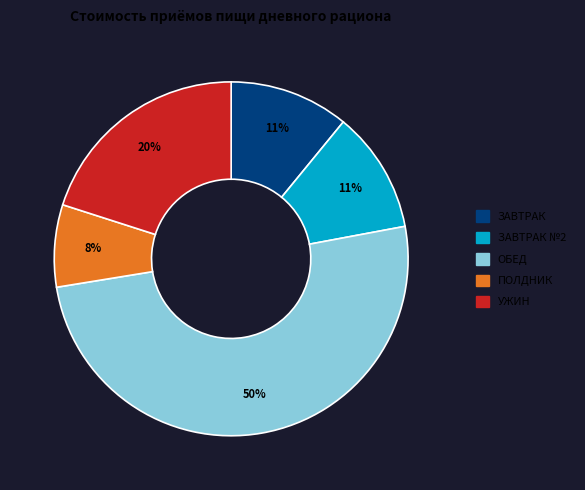

To the nearest percent, what is the average slice percentage?

20%